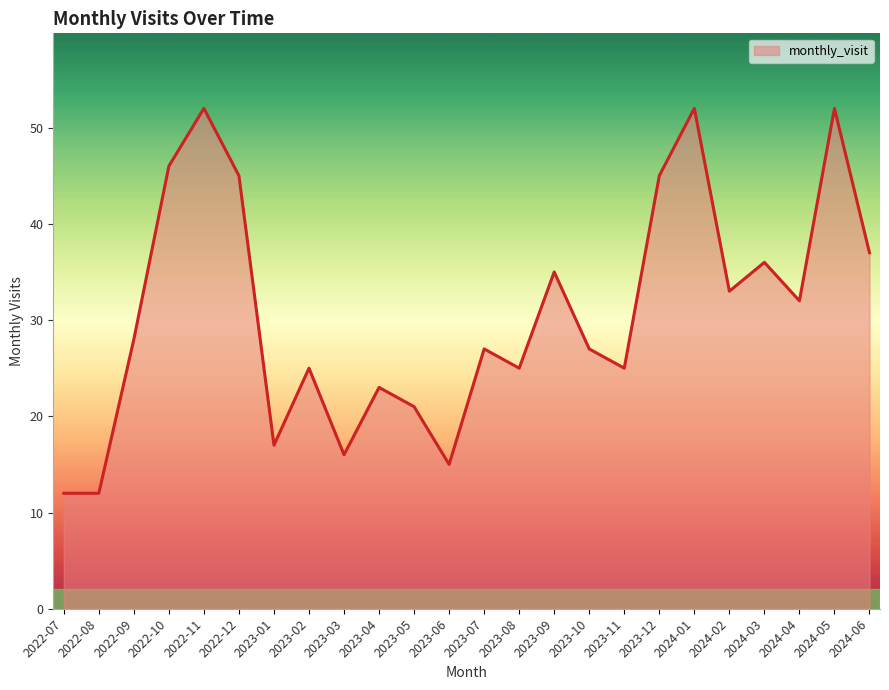

What position from the right is 2022-08?

23